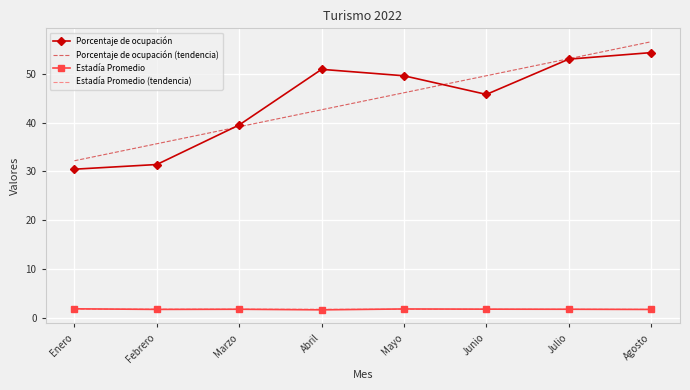

Where does the Porcentaje de ocupación series first go above 49?

Abril